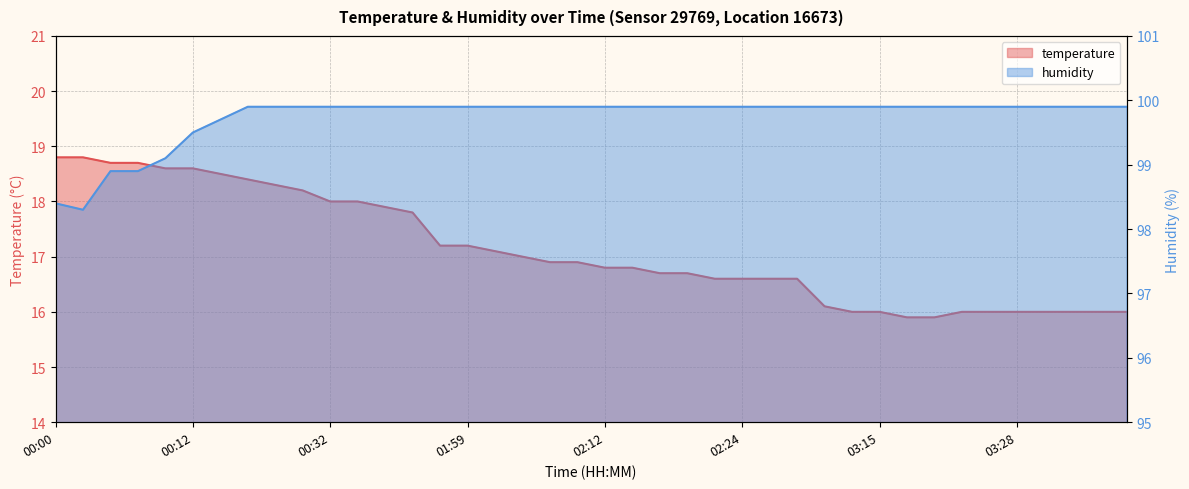

How many data points does each series have?

40